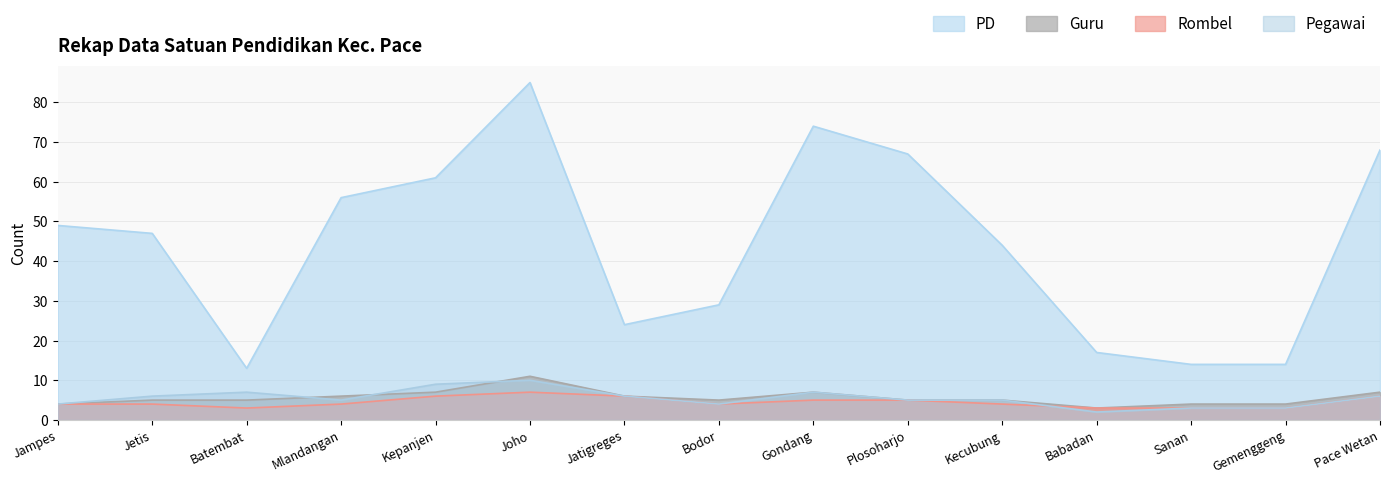

What is the minimum value for Guru?

3